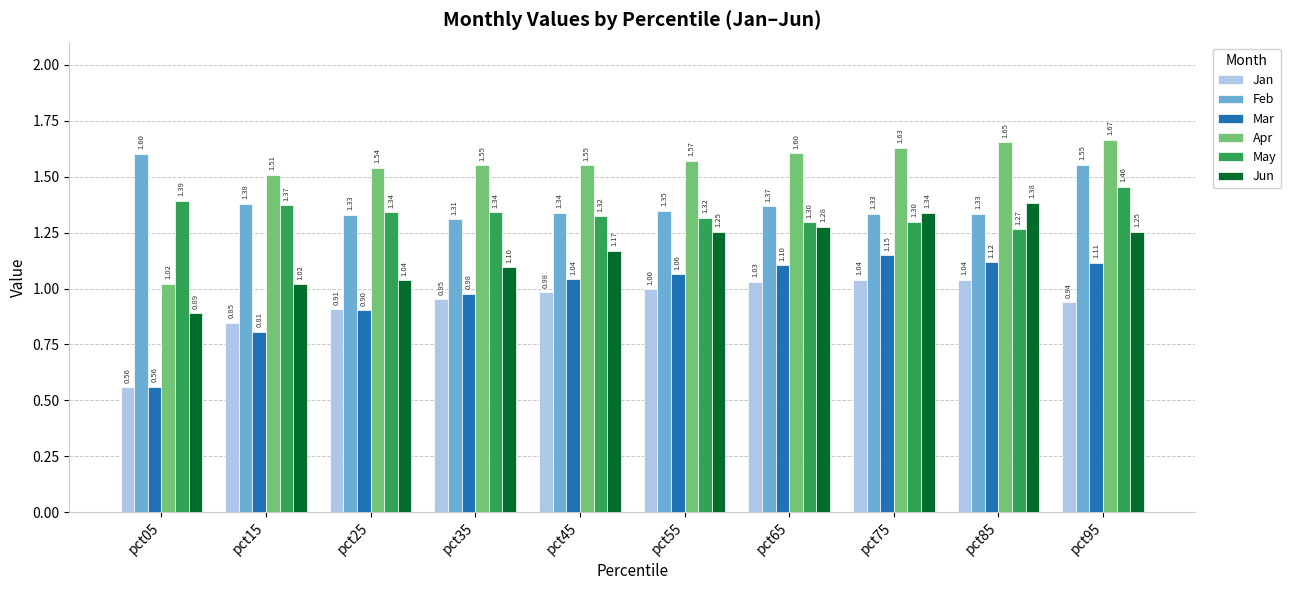

What is the highest value of the Feb series?

1.6